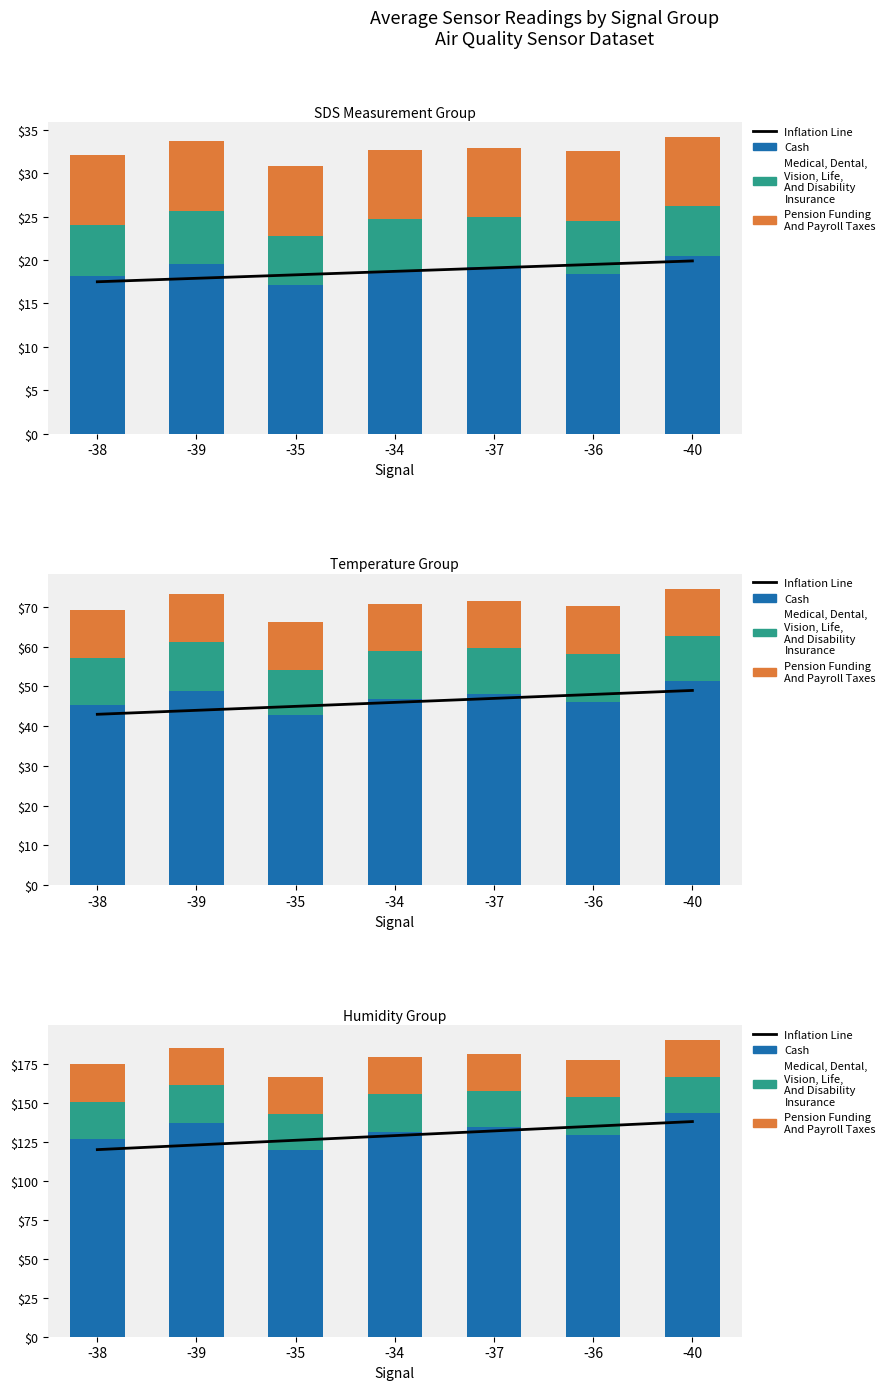

At -40, list the series in order from largest to smallest.

Cash (SDS_P1), Inflation Line, Pension (Temp), Medical (SDS_P2)